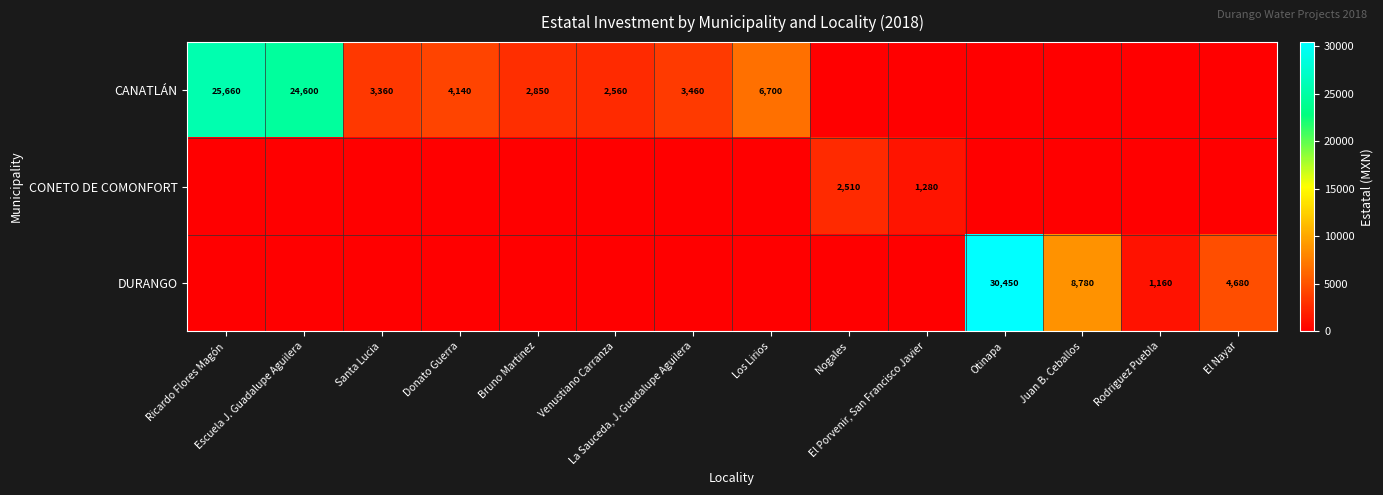

How many data points does each series have?

14